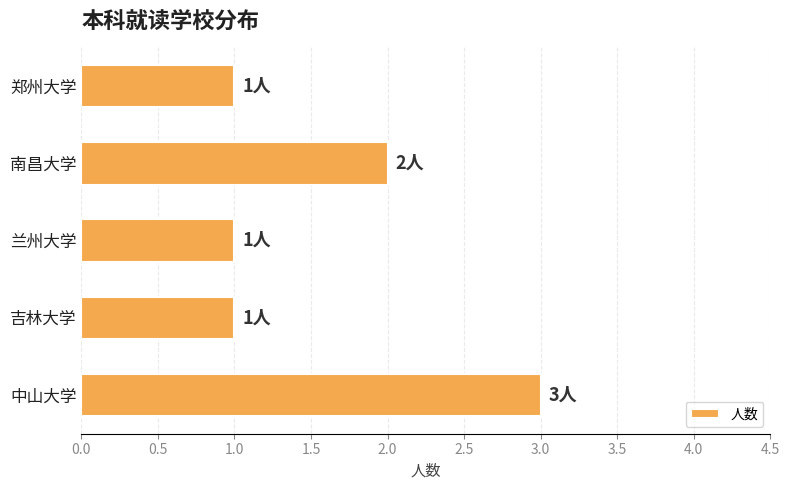

The value at 中山大学 is 1. True or false?

False